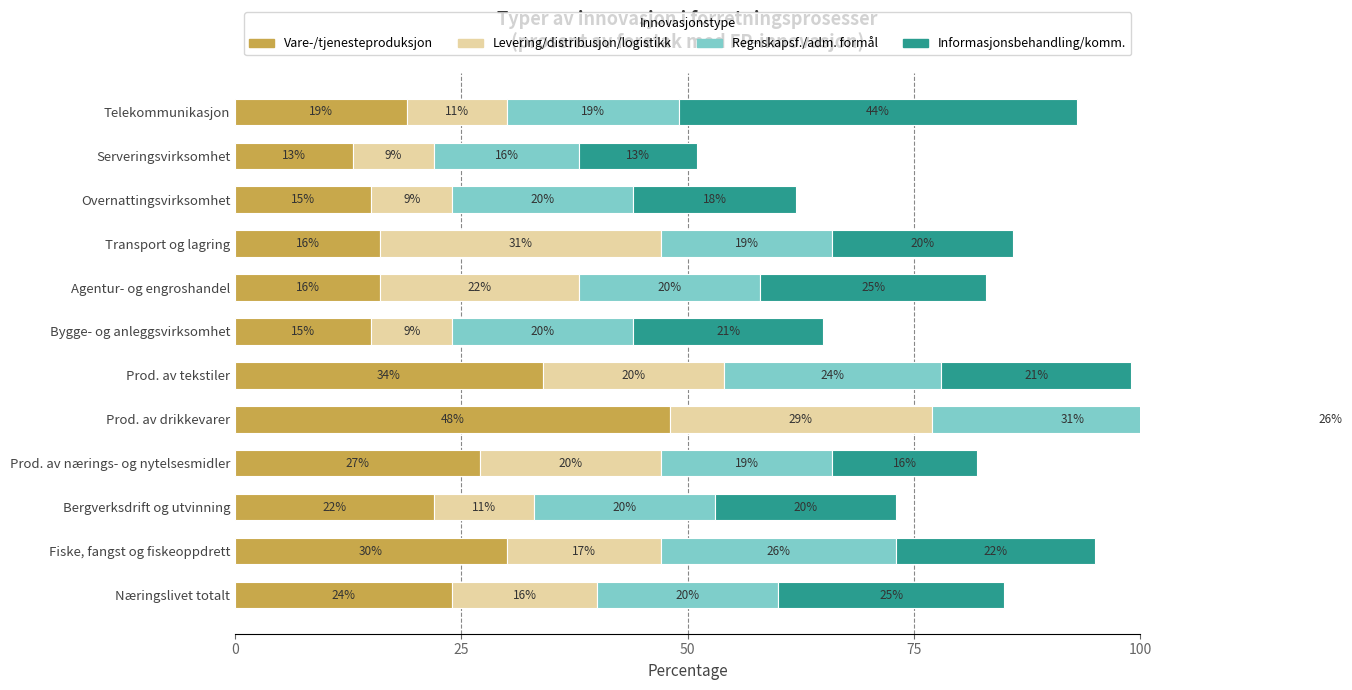

Which series has the largest total across all categories?

Vare-/tjenesteproduksjon